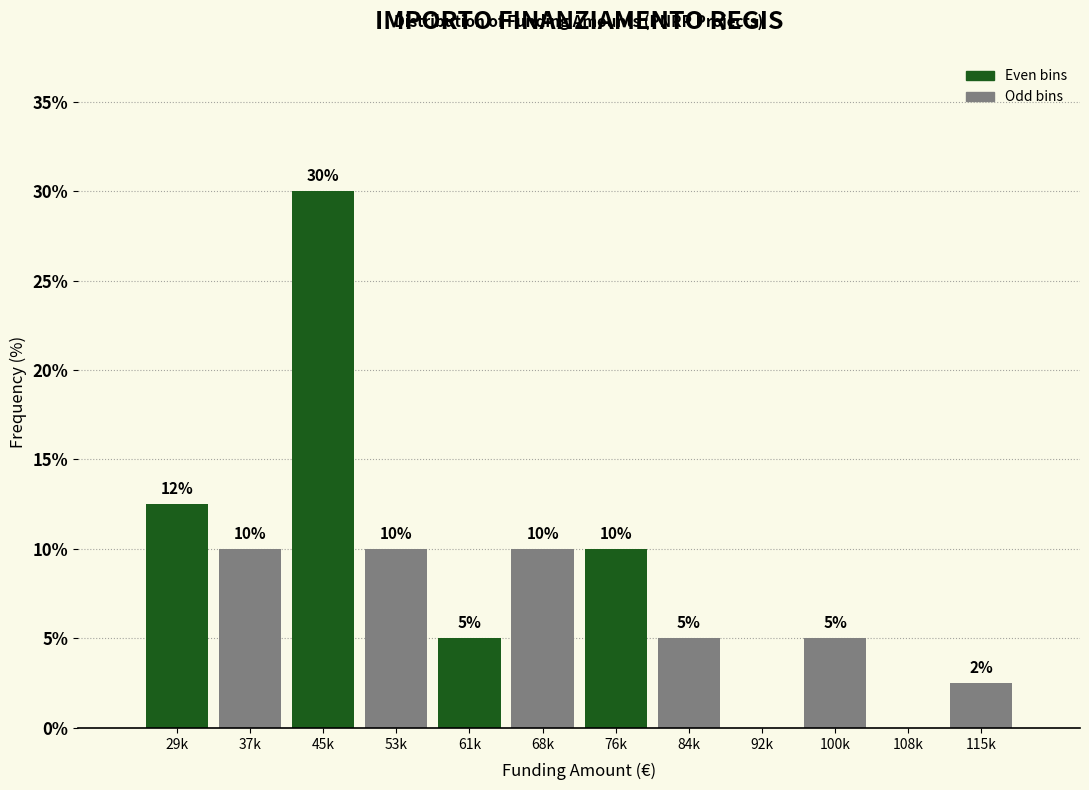

What is the greatest value displayed?

30.0